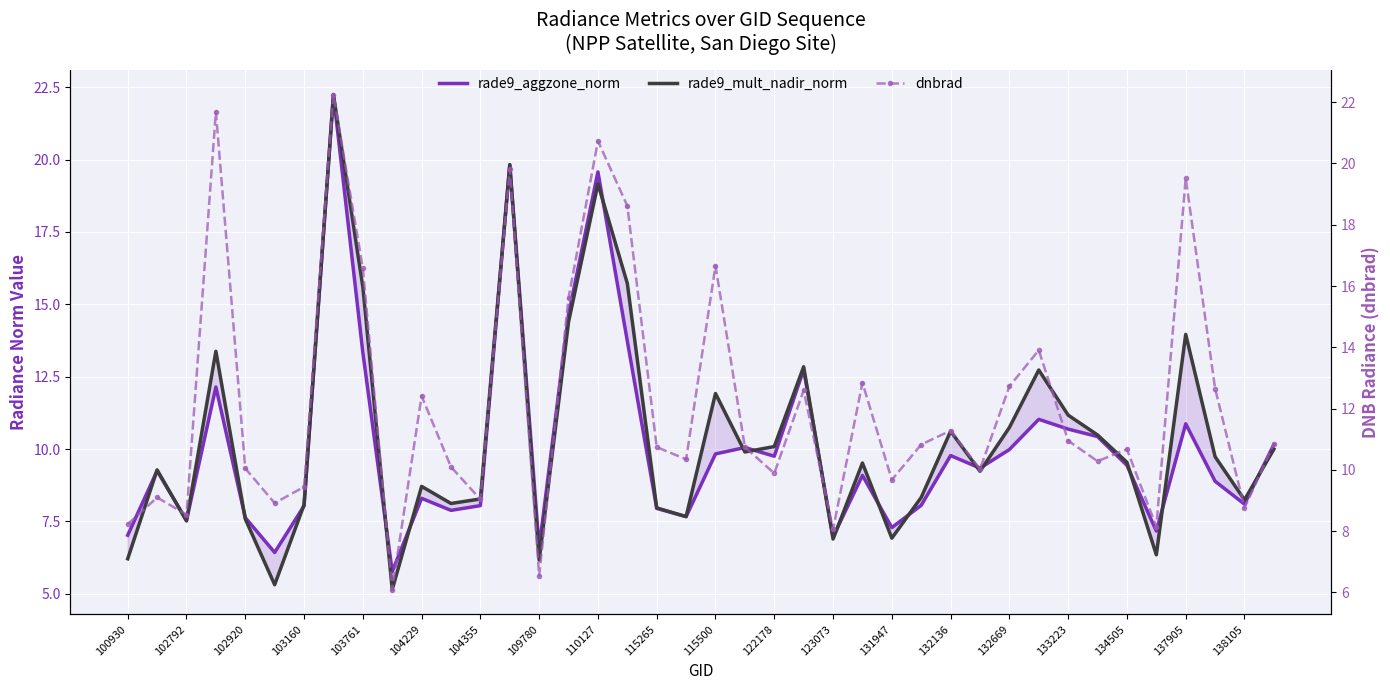

True or false: rade9_aggzone_norm has more than 0 points higher than both neighbors.

True